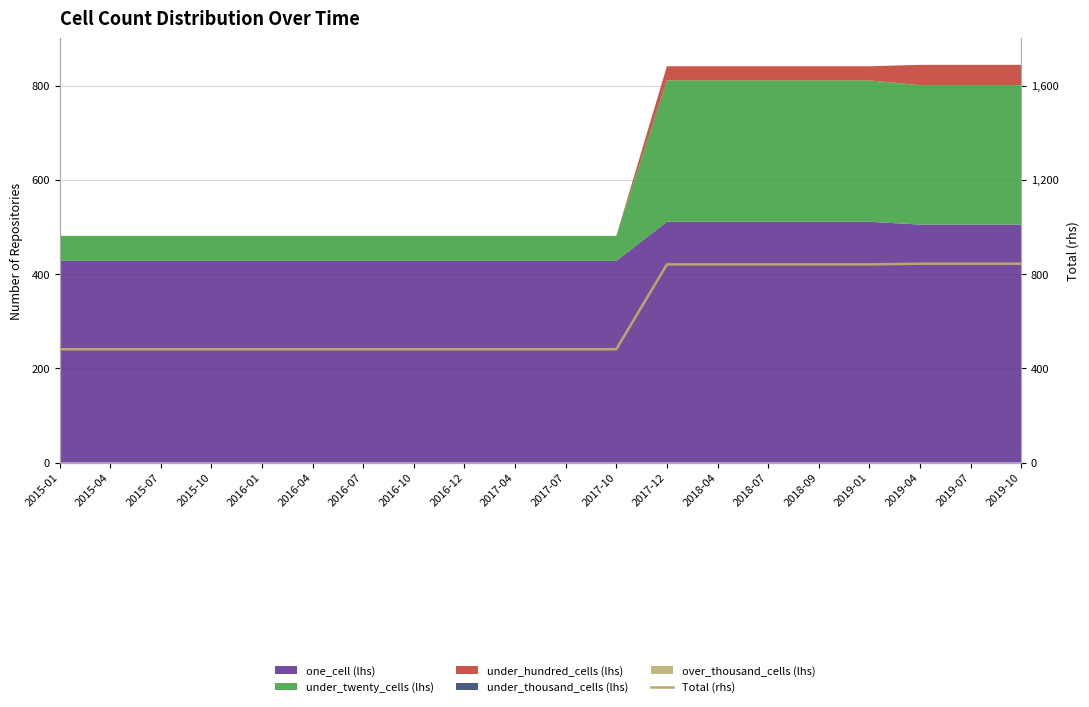

Reading left to right, extract all data points from this chart.

481	481	481	481	481	481	481	481	481	481	481	481	841	841	841	841	841	844	844	844